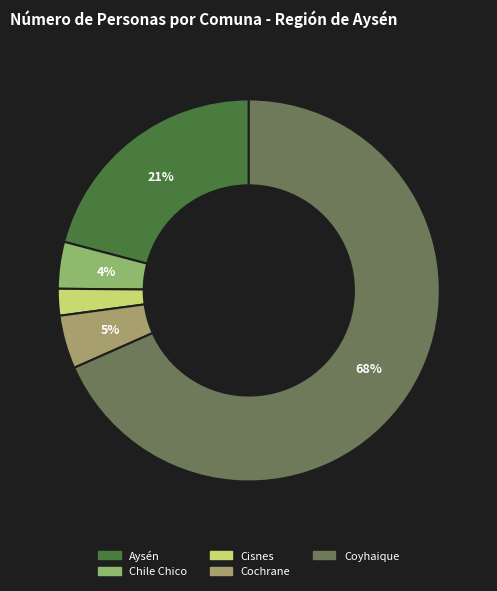

Rank the categories by value from highest to lowest.

Coyhaique, Aysén, Cochrane, Chile Chico, Cisnes